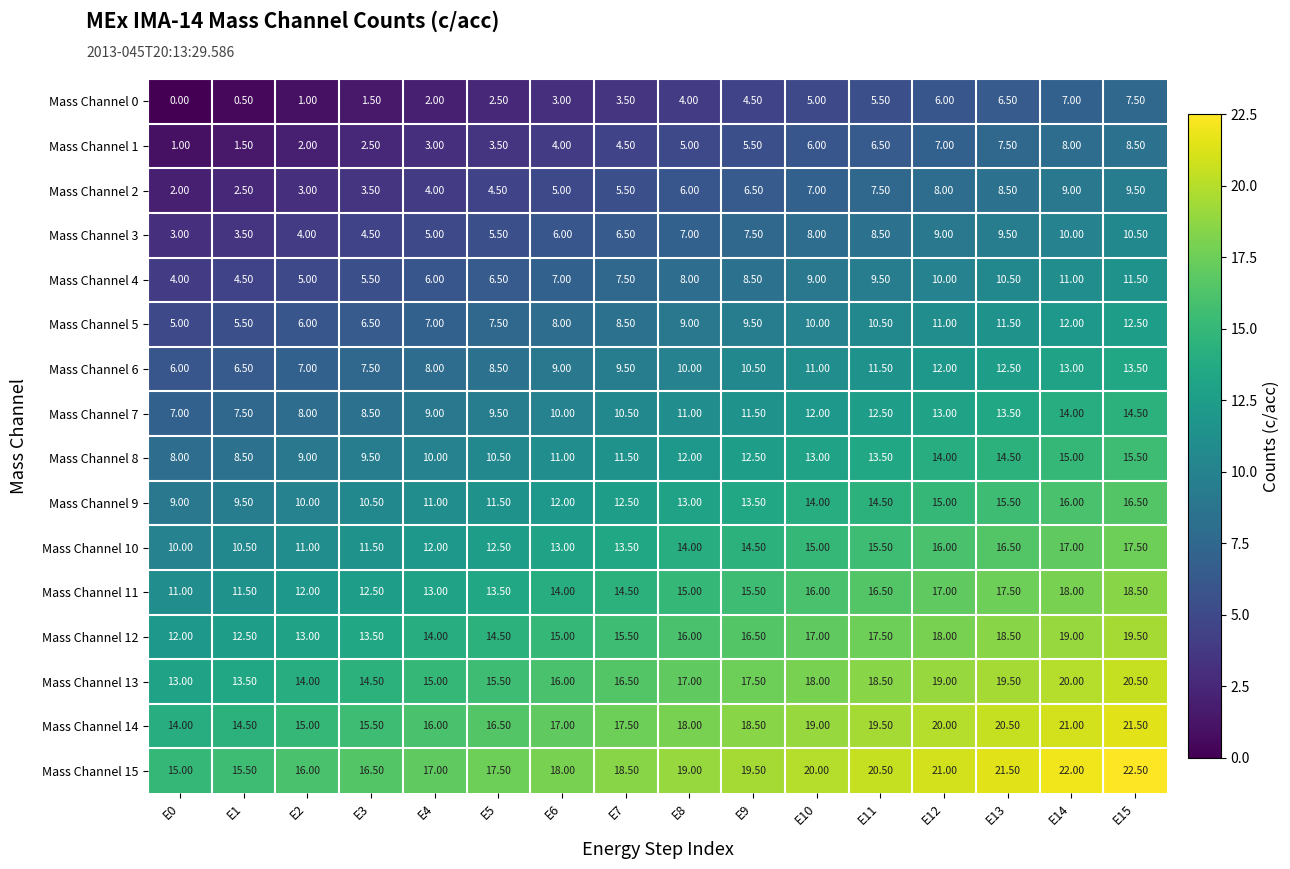

What is the spread (max minus min) of values at E2?

15.0